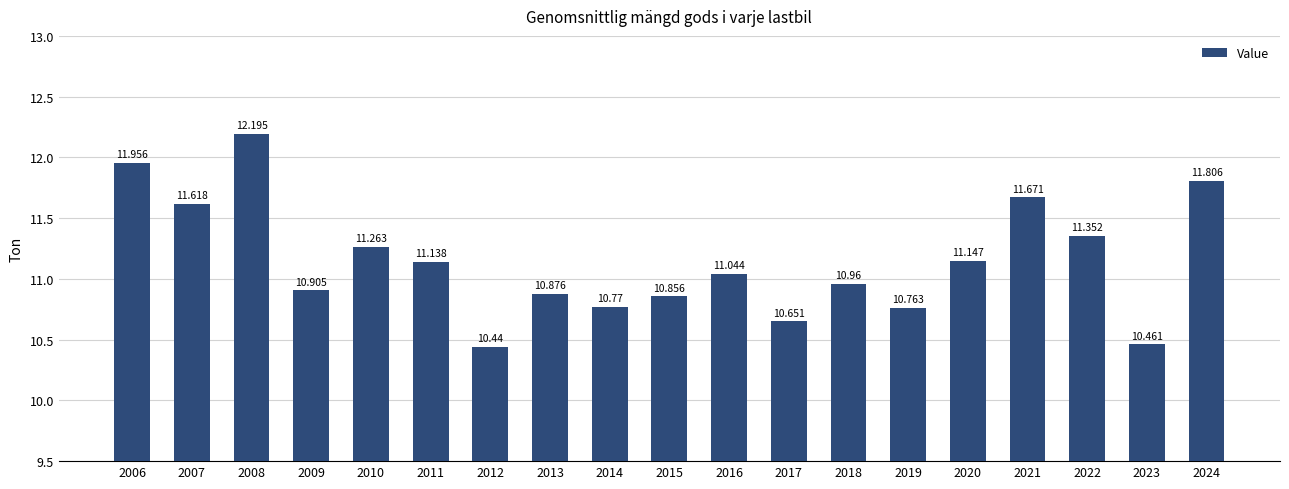

The chart shows a value of 15.0 at 2018. True or false?

False